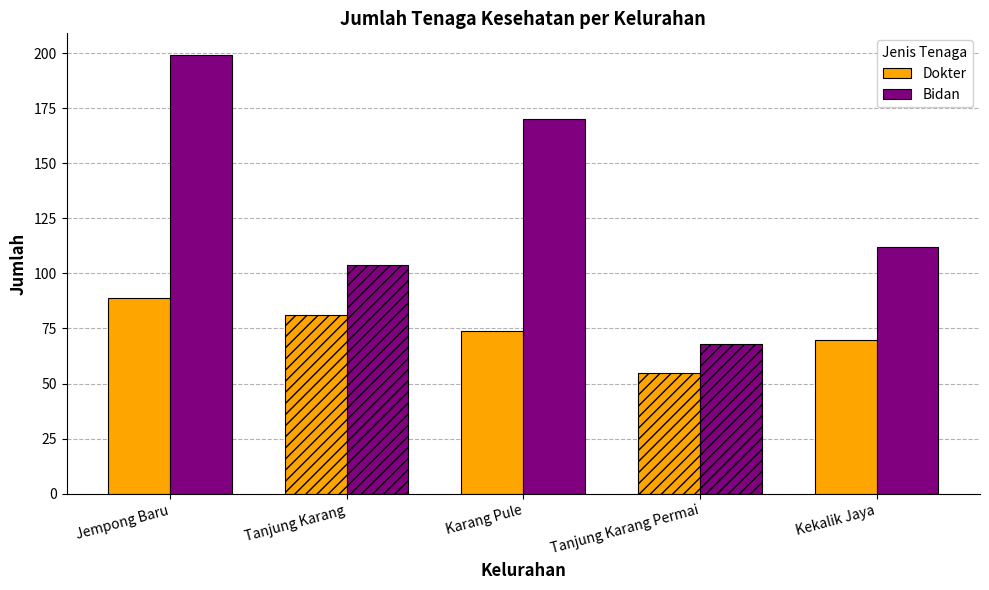

What are all the series names shown in the legend?

Dokter, Bidan